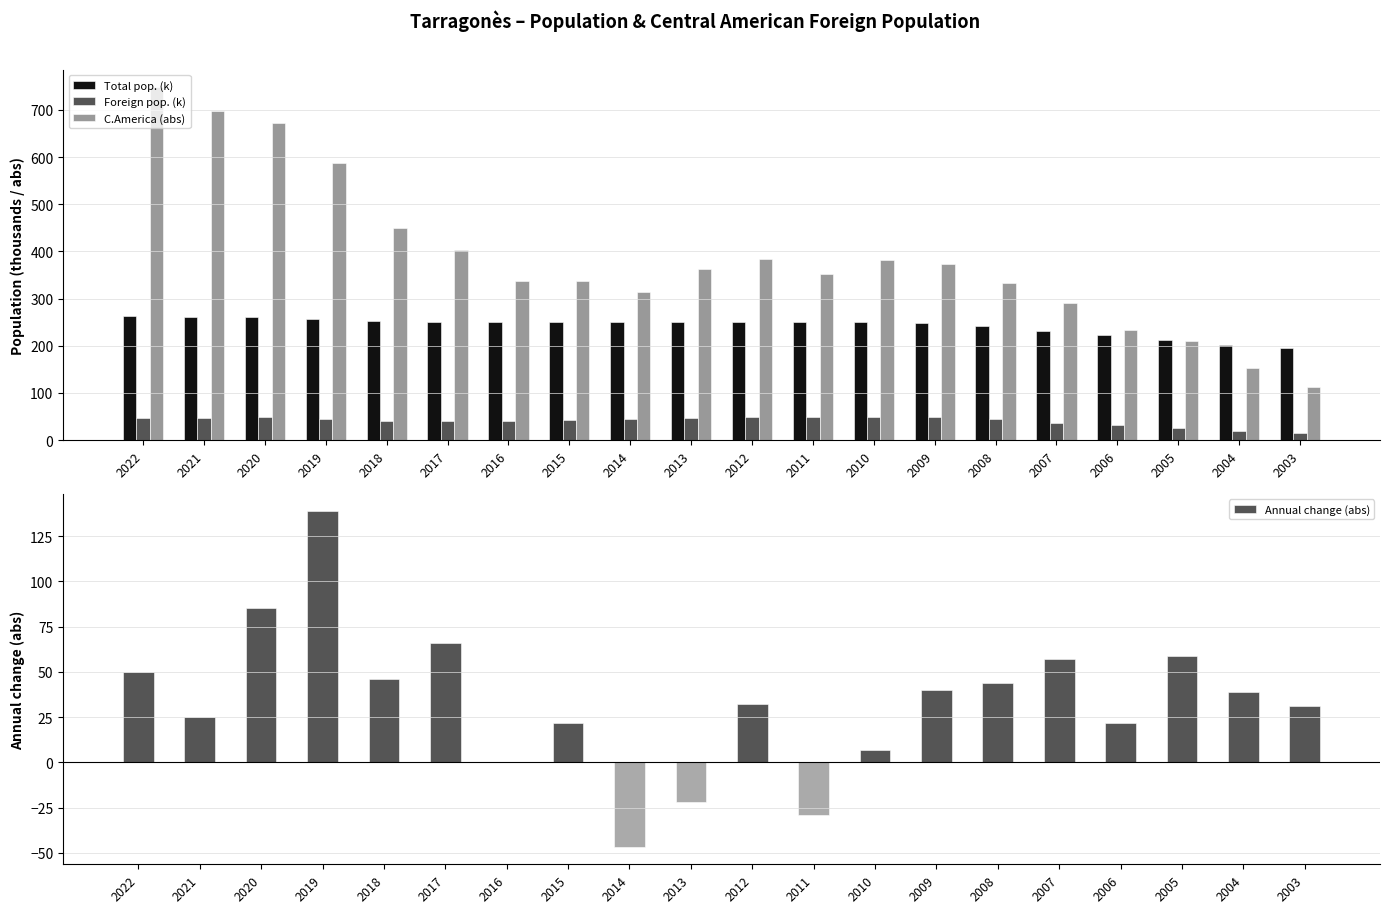

Reading right to left, extract all data points from this chart.

Total pop. (k): 196.4	202.7	212.5	222.4	231.2	241.5	247.8	249.7	250.1	251.3	251.2	250.3	249.9	249.6	250.5	252.8	256.7	261.5	262.0	263.4
Foreign pop. (k): 14.6	18.6	25.4	31.5	37.0	45.2	49.4	49.7	48.0	48.3	47.0	44.1	41.9	40.1	40.0	41.4	44.5	48.2	47.4	47.2
C.America (abs): 113.0	152.0	211.0	233.0	290.0	334.0	374.0	381.0	352.0	384.0	362.0	315.0	337.0	337.0	403.0	449.0	588.0	673.0	698.0	748.0
Annual change (abs): 31.0	39.0	59.0	22.0	57.0	44.0	40.0	7.0	-29.0	32.0	-22.0	-47.0	22.0	0.0	66.0	46.0	139.0	85.0	25.0	50.0